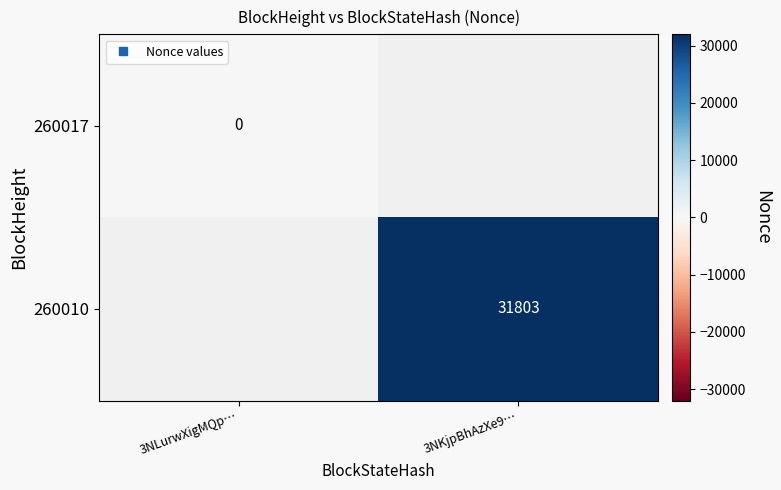

The value of 260017 at 3NLurwXigMQp… is 0.0. True or false?

True